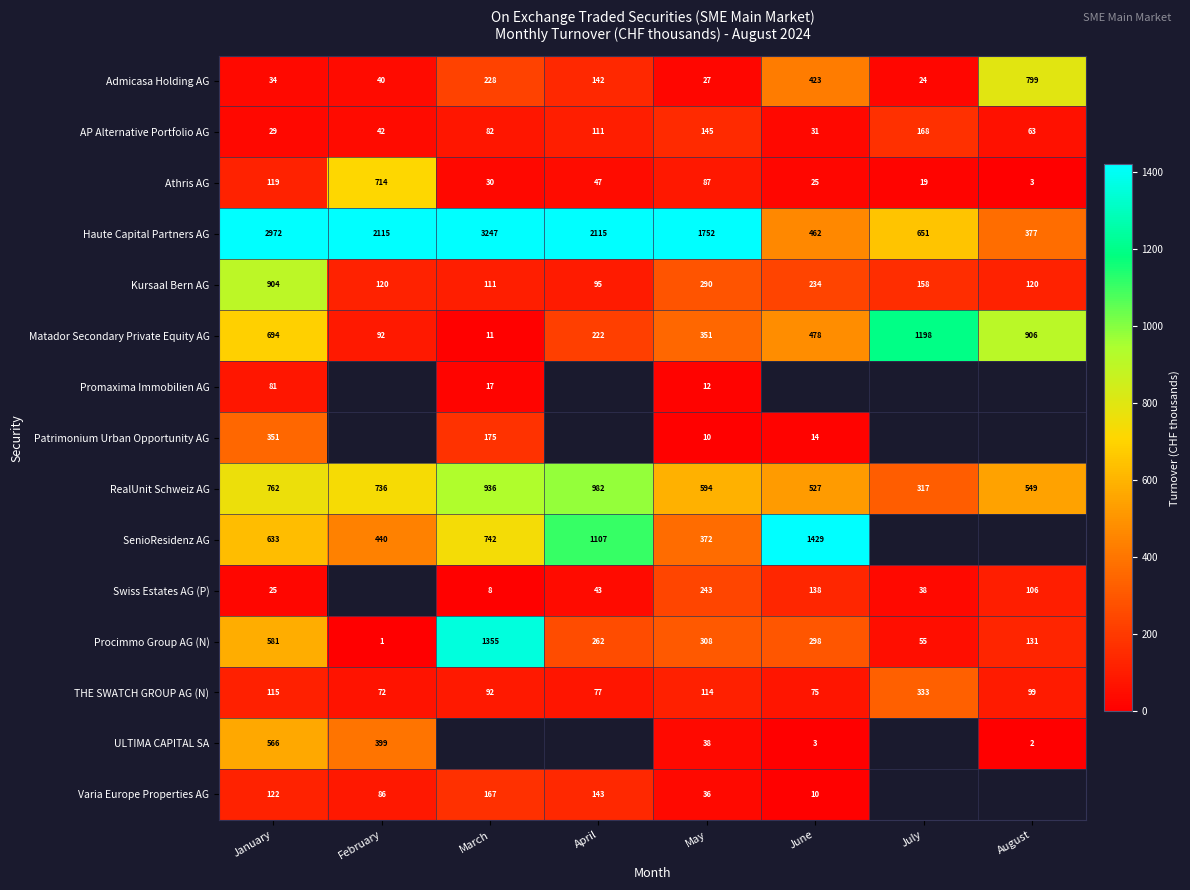

List the labels in order of Admicasa Holding AG value, largest first.

August, June, March, April, February, January, May, July